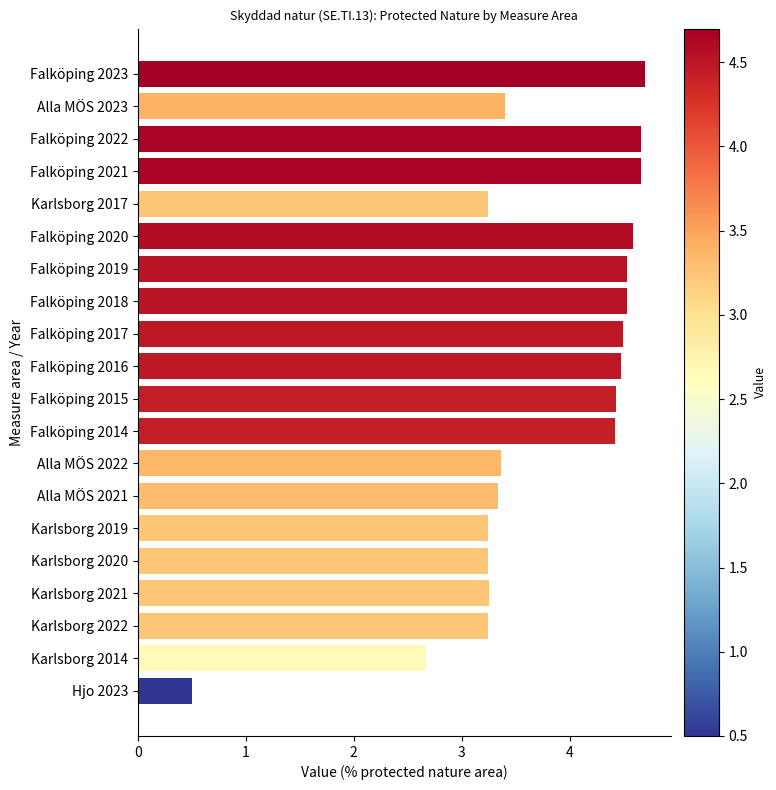

What is the difference between the second highest and second lowest values?

2.0